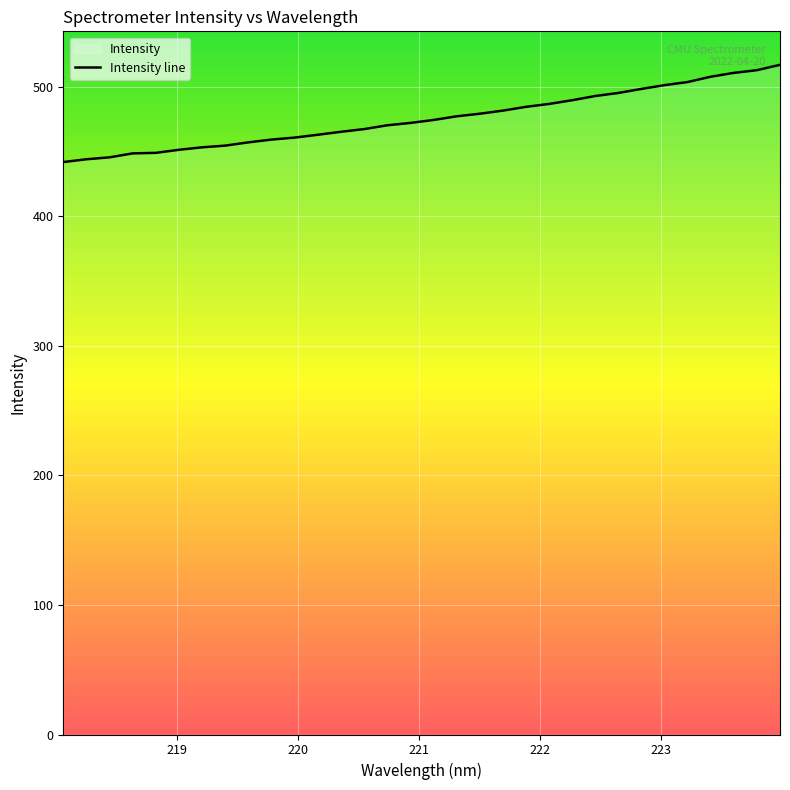

True or false: there are more than 2 points higher than both neighbors.

False